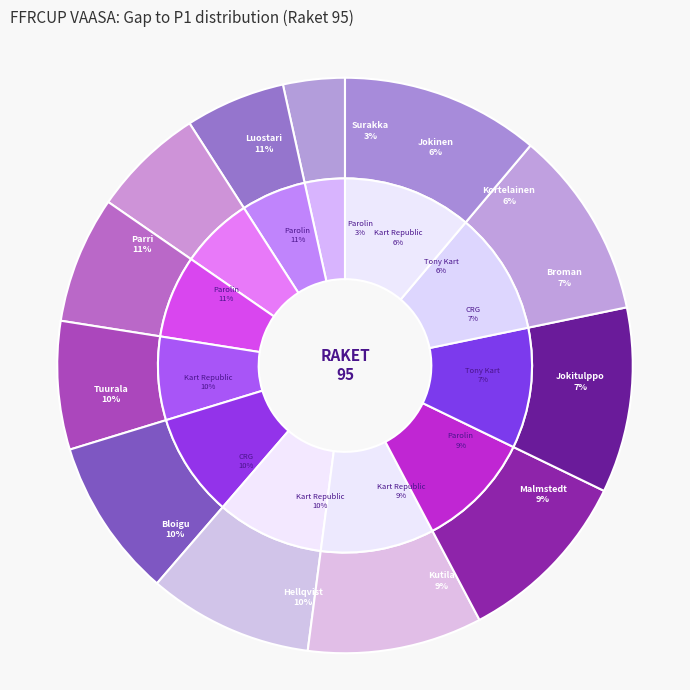

Which has a higher value, Broman Leo or Jokinen Niklas?

Broman Leo